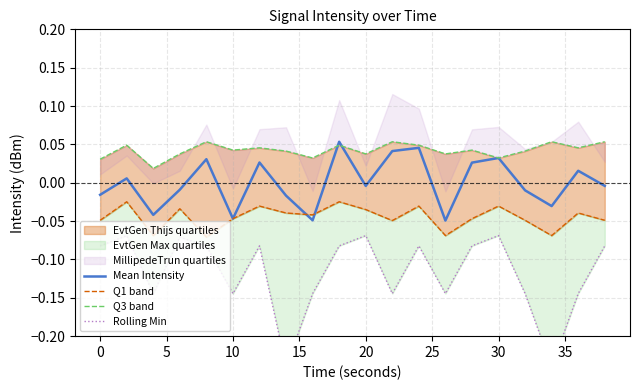

What is the average value of the Rolling Min series?

-0.1